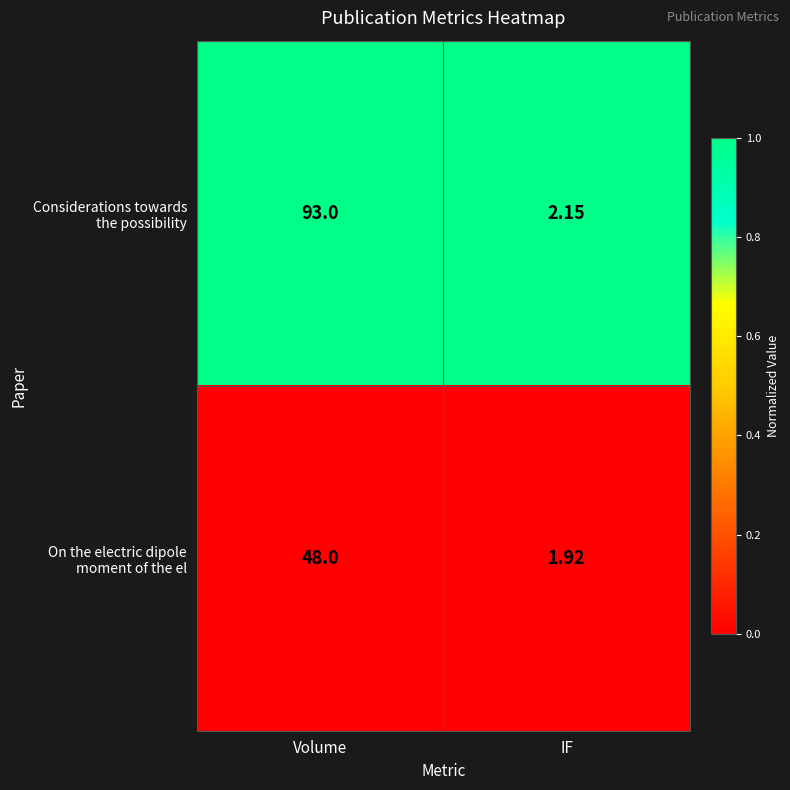

Count the number of data series in this chart.

2